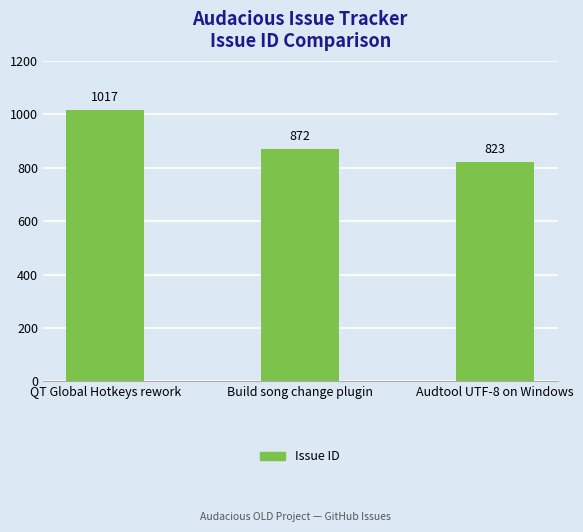

What is the value of the 1st bar from the left?

1017